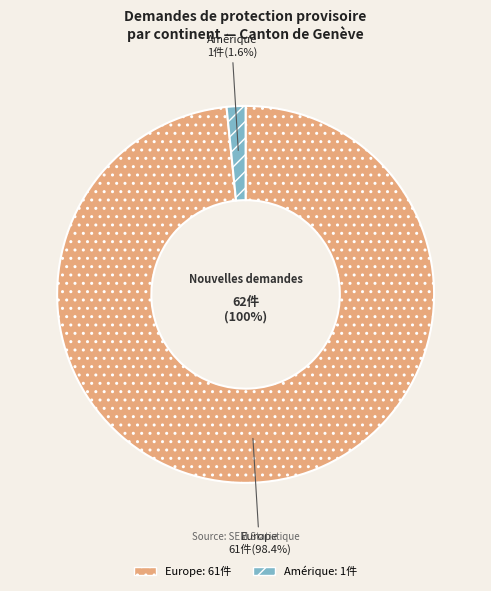

True or false: Afrique accounts for 1% of the total.

False